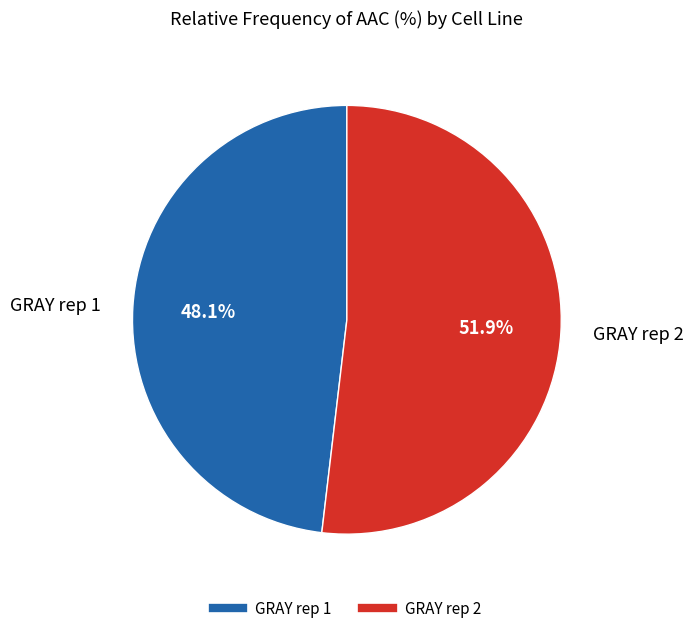

What is the largest slice in the pie chart?

GRAY rep 2